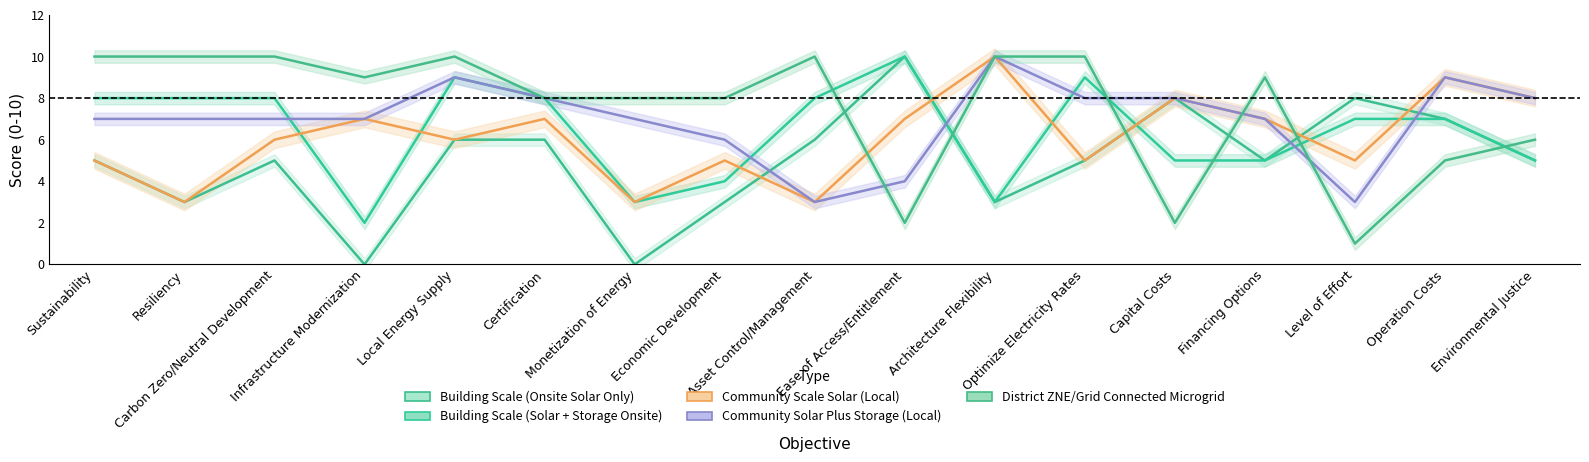

What position from the right is Architecture Flexibility?

7